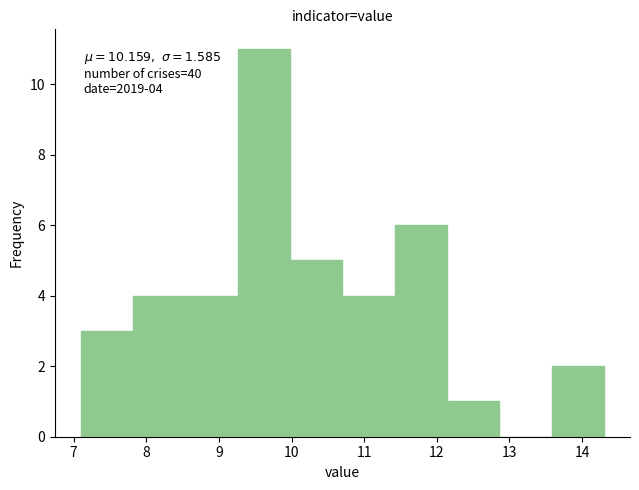

Which range on the x-axis has the tallest bar?

9.26 to 9.98